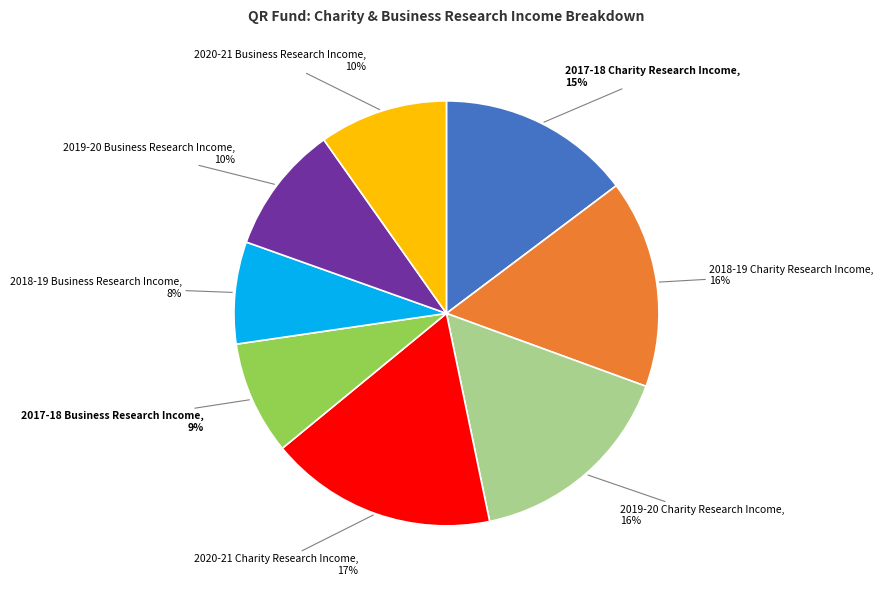

Is the sum of 2018-19 Business Research Income, 8% and 2020-21 Charity Research Income, 17% greater than half?

No